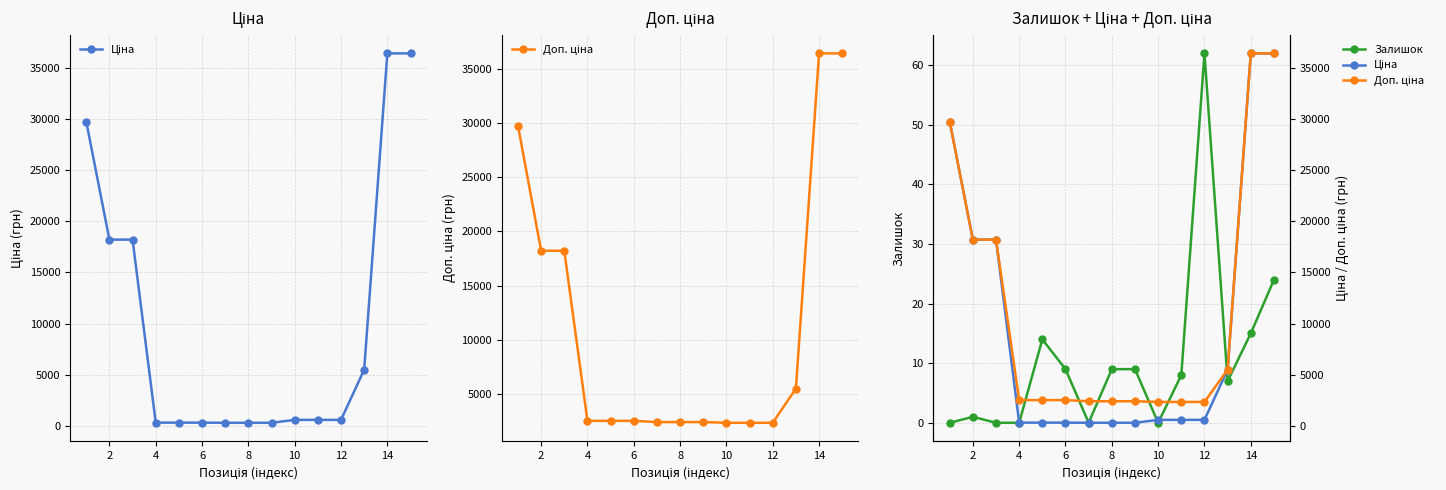

Between 4 and 14, which is larger?

14